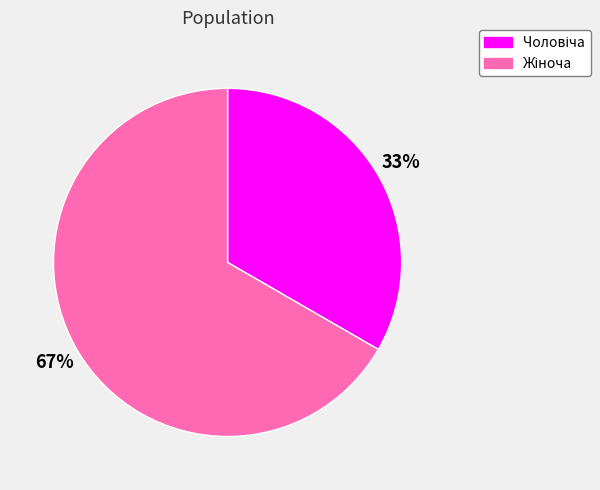

To the nearest percent, what is the average slice percentage?

50%